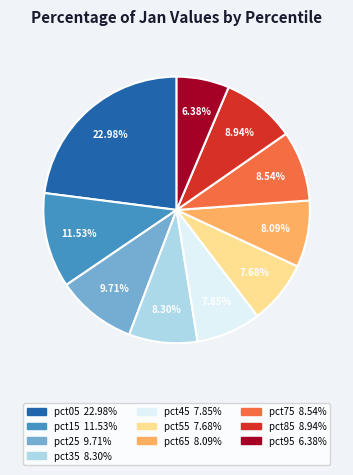

Is there a majority slice in this chart?

No